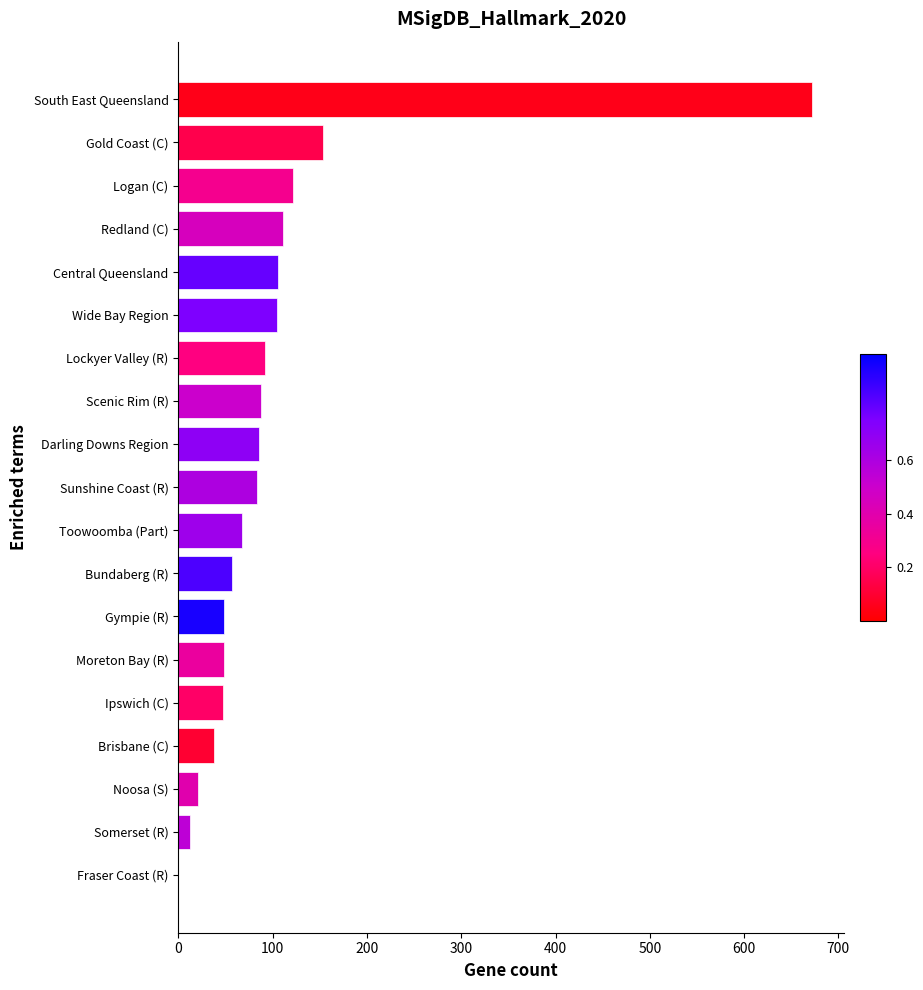

What is the sum of the values at Brisbane (C) and Central Queensland?

144